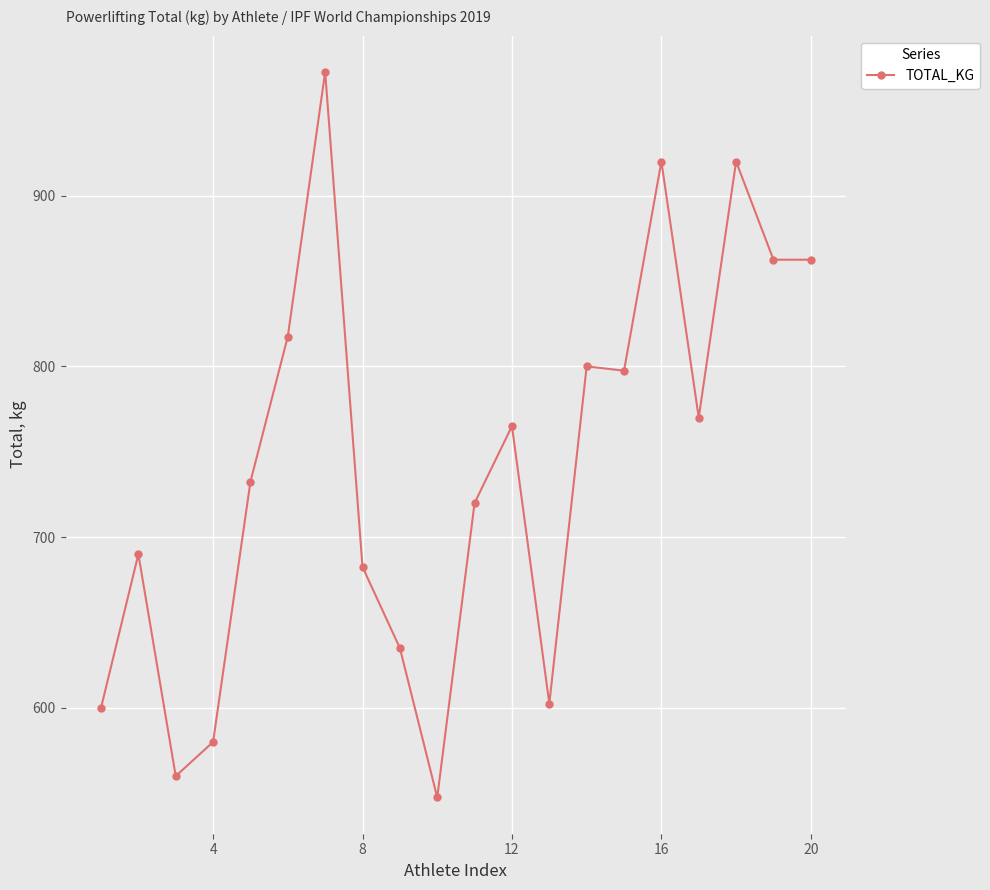

What is the difference between the maximum and minimum values?

425.0